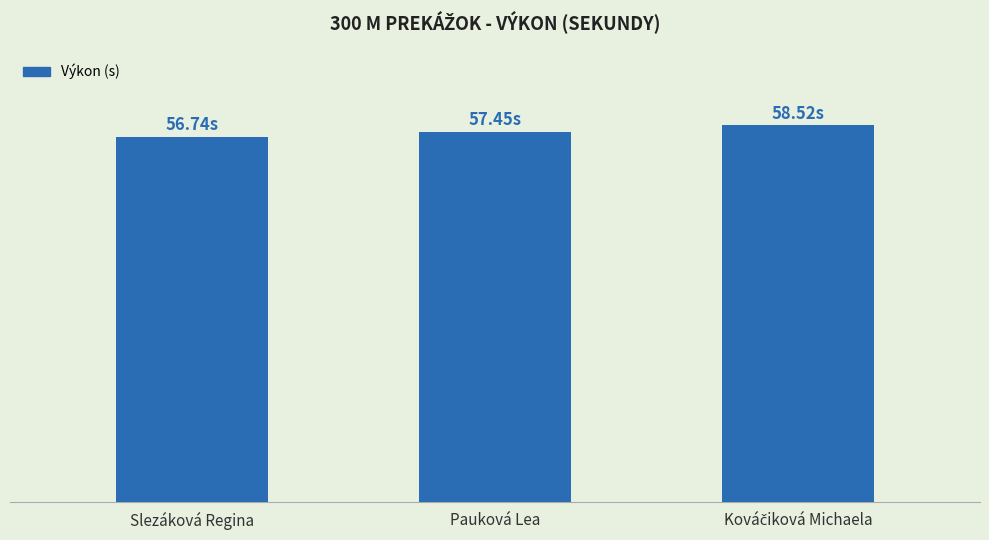

Rank the categories by value from lowest to highest.

Slezáková Regina, Pauková Lea, Kováčiková Michaela